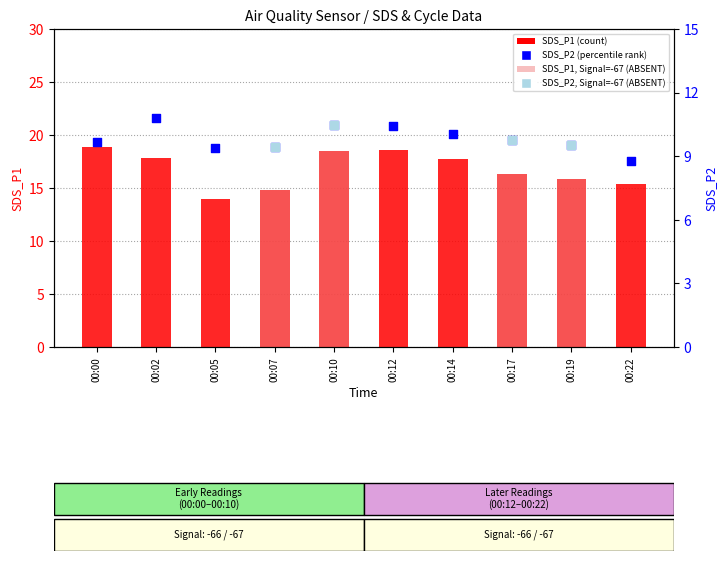

Which series reaches the minimum Y coordinate?

SDS_P2 (percentile rank)